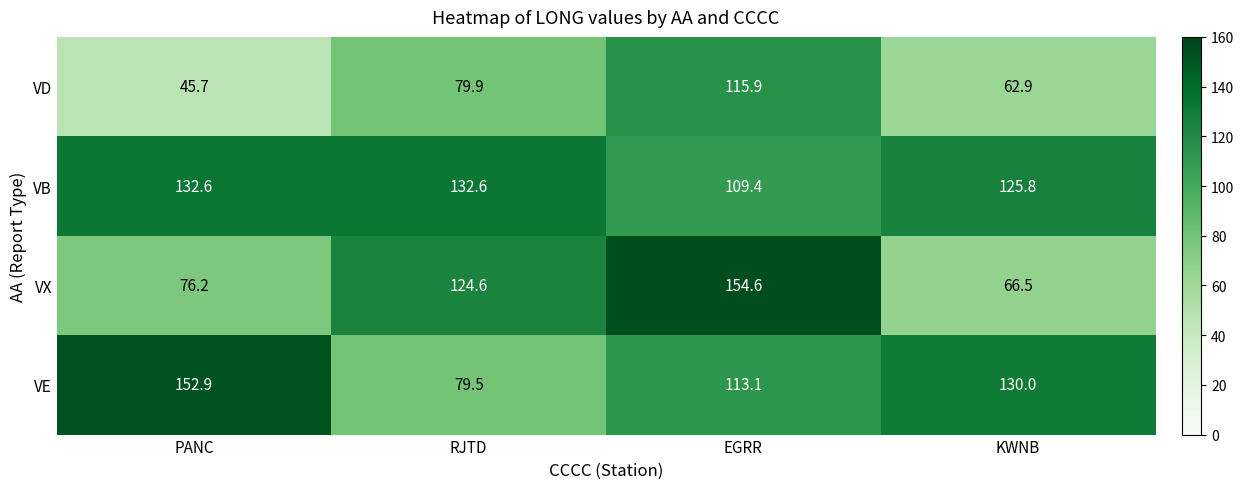

At PANC, list the series in order from largest to smallest.

VE, VB, VX, VD